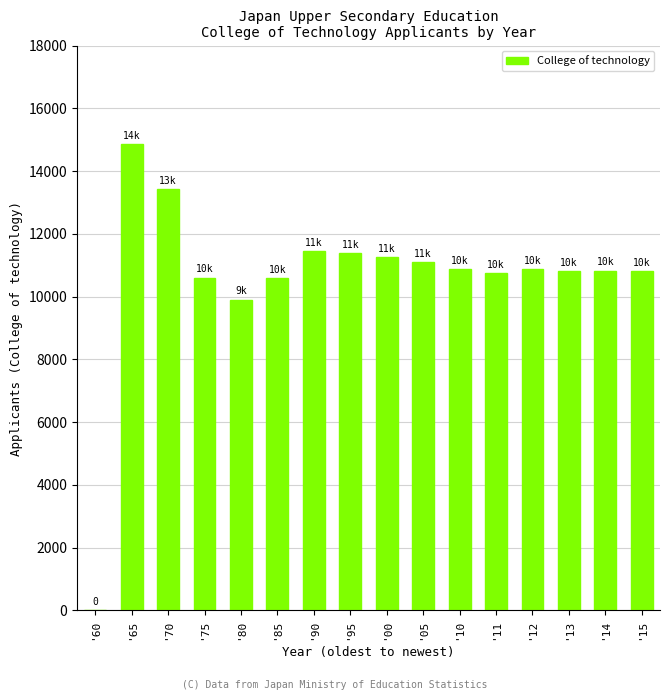

What is the sum of all values?

169583